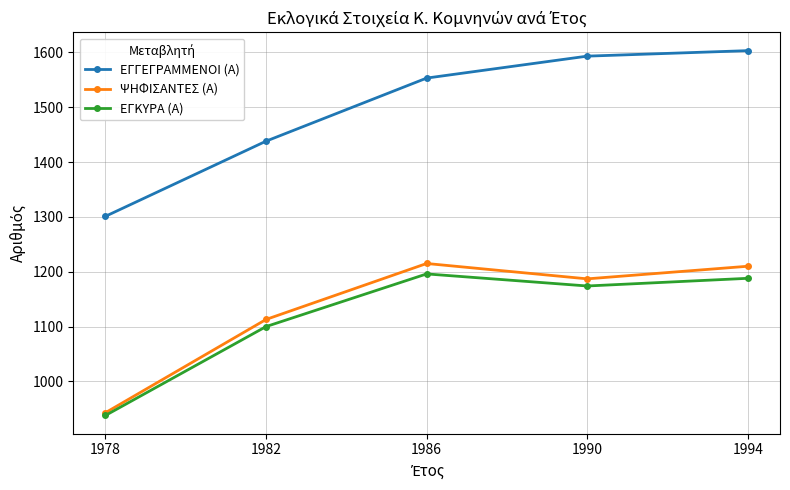

True or false: ΨΗΦΙΣΑΝΤΕΣ (Α) has a value of 1187 at 1990.

True